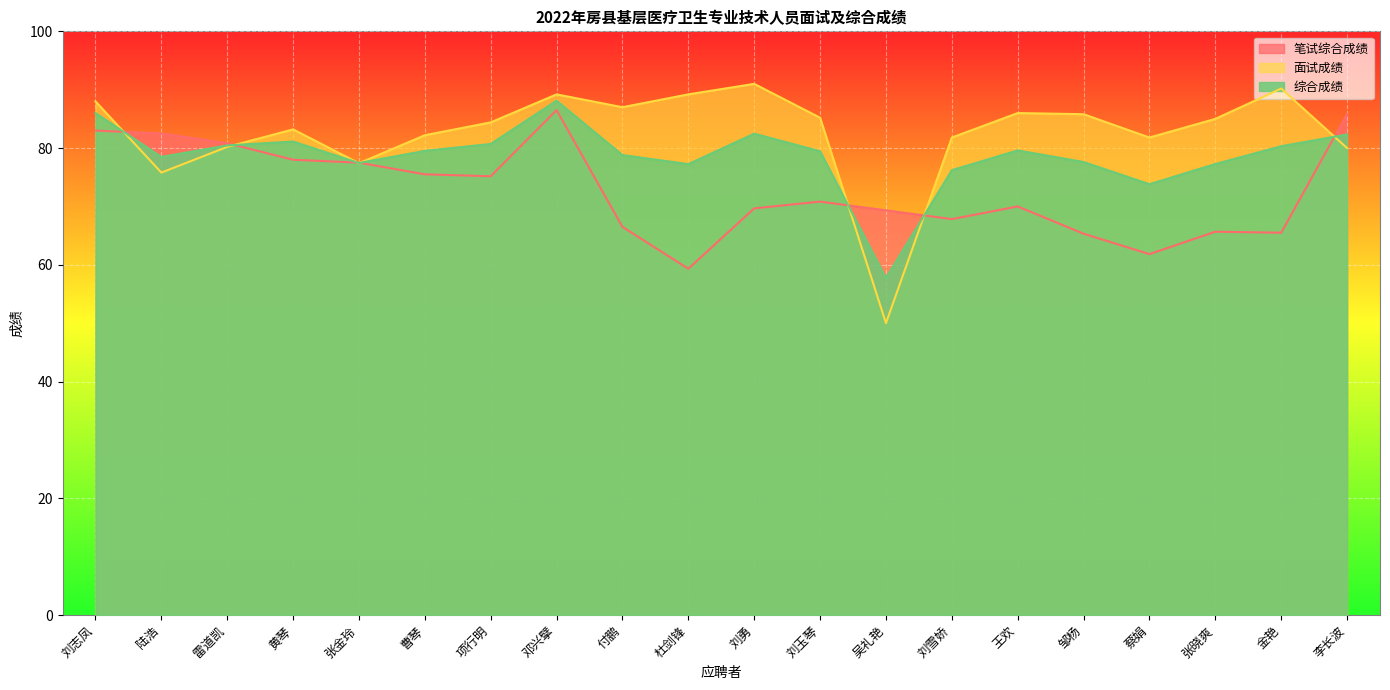

Which series has the largest total across all categories?

面试成绩